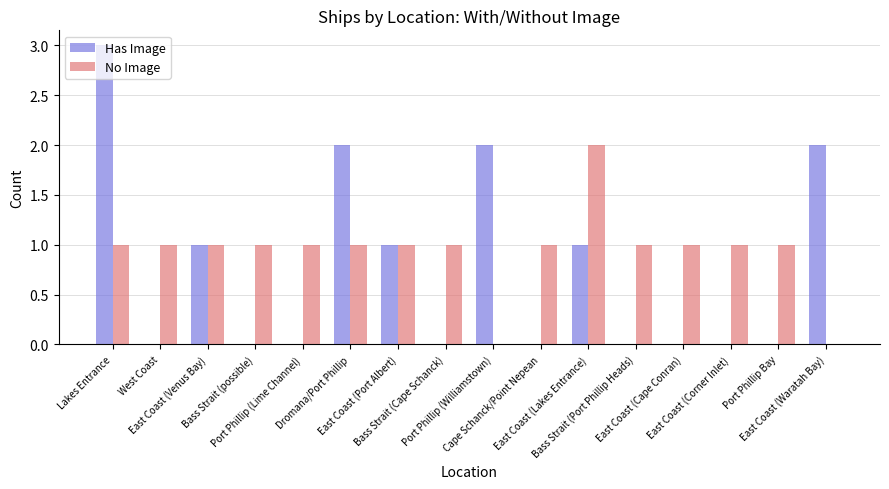

What is the greatest value displayed?

3